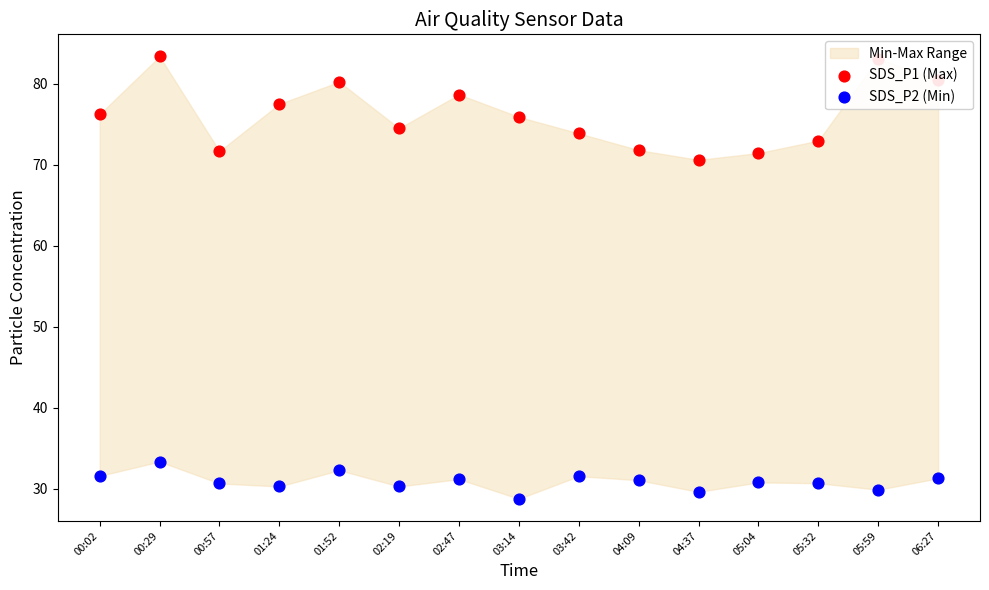

At which category is the sum across all series the highest?

00:29